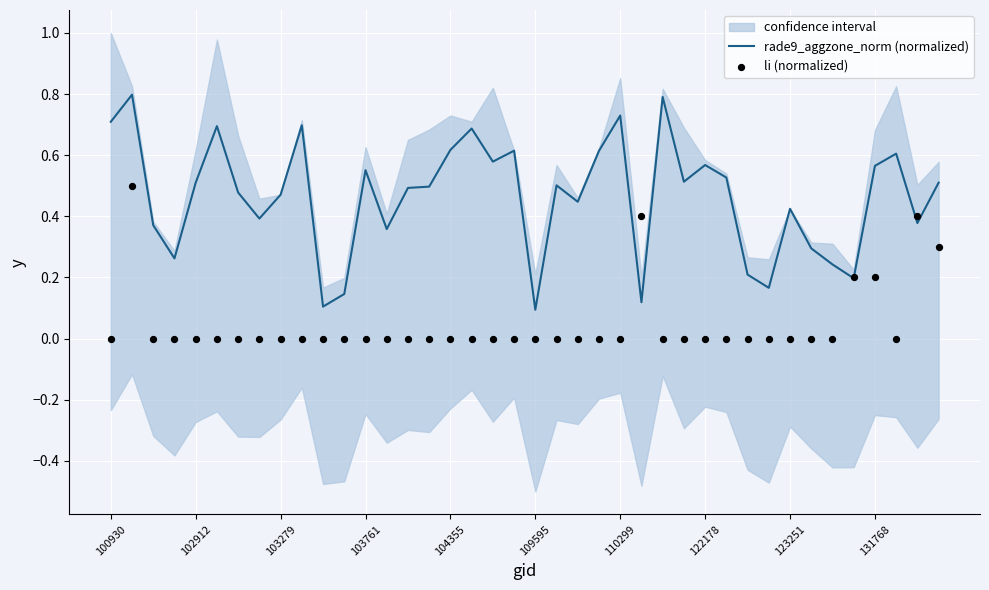

What are all the series names shown in the legend?

rade9_aggzone_norm (normalized), li (normalized)